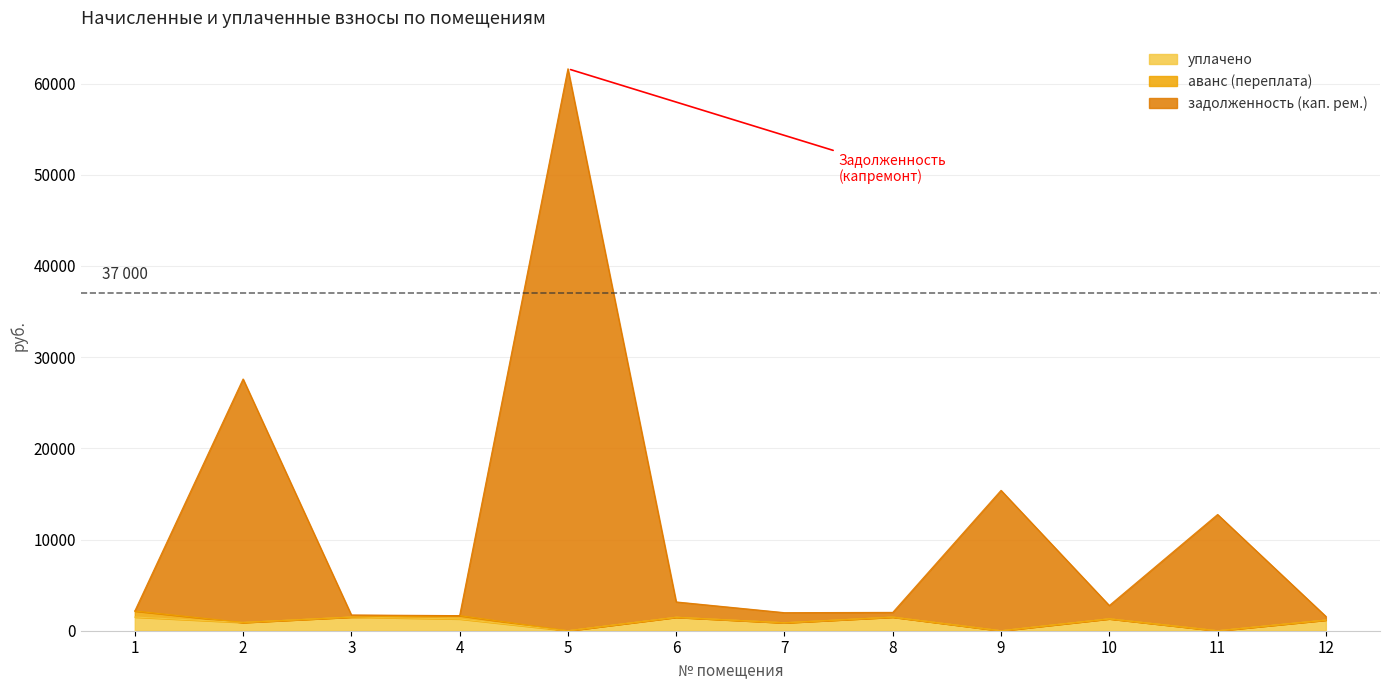

At which category does the chart reach its peak across all series?

5